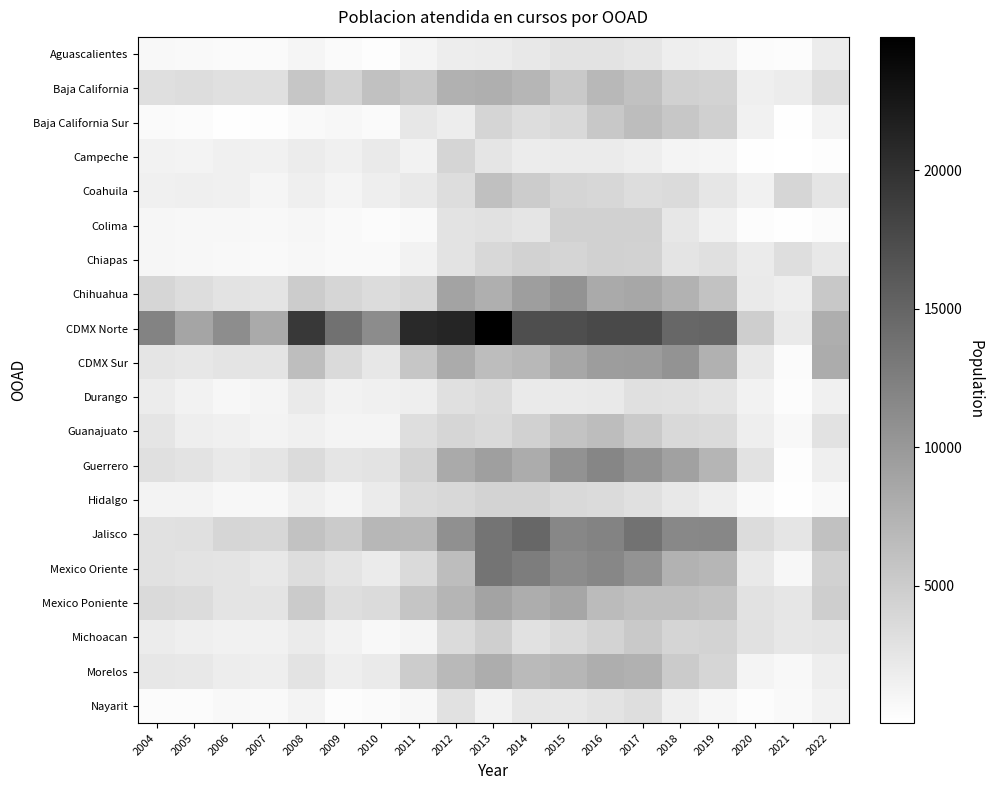

Which series has the largest total across all categories?

CDMX Norte